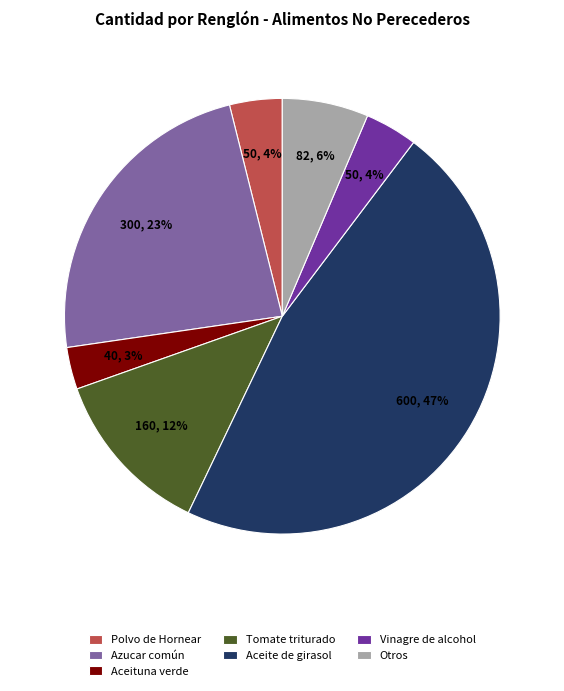

To the nearest percent, what percentage of the pie is Polvo de Hornear?

4%